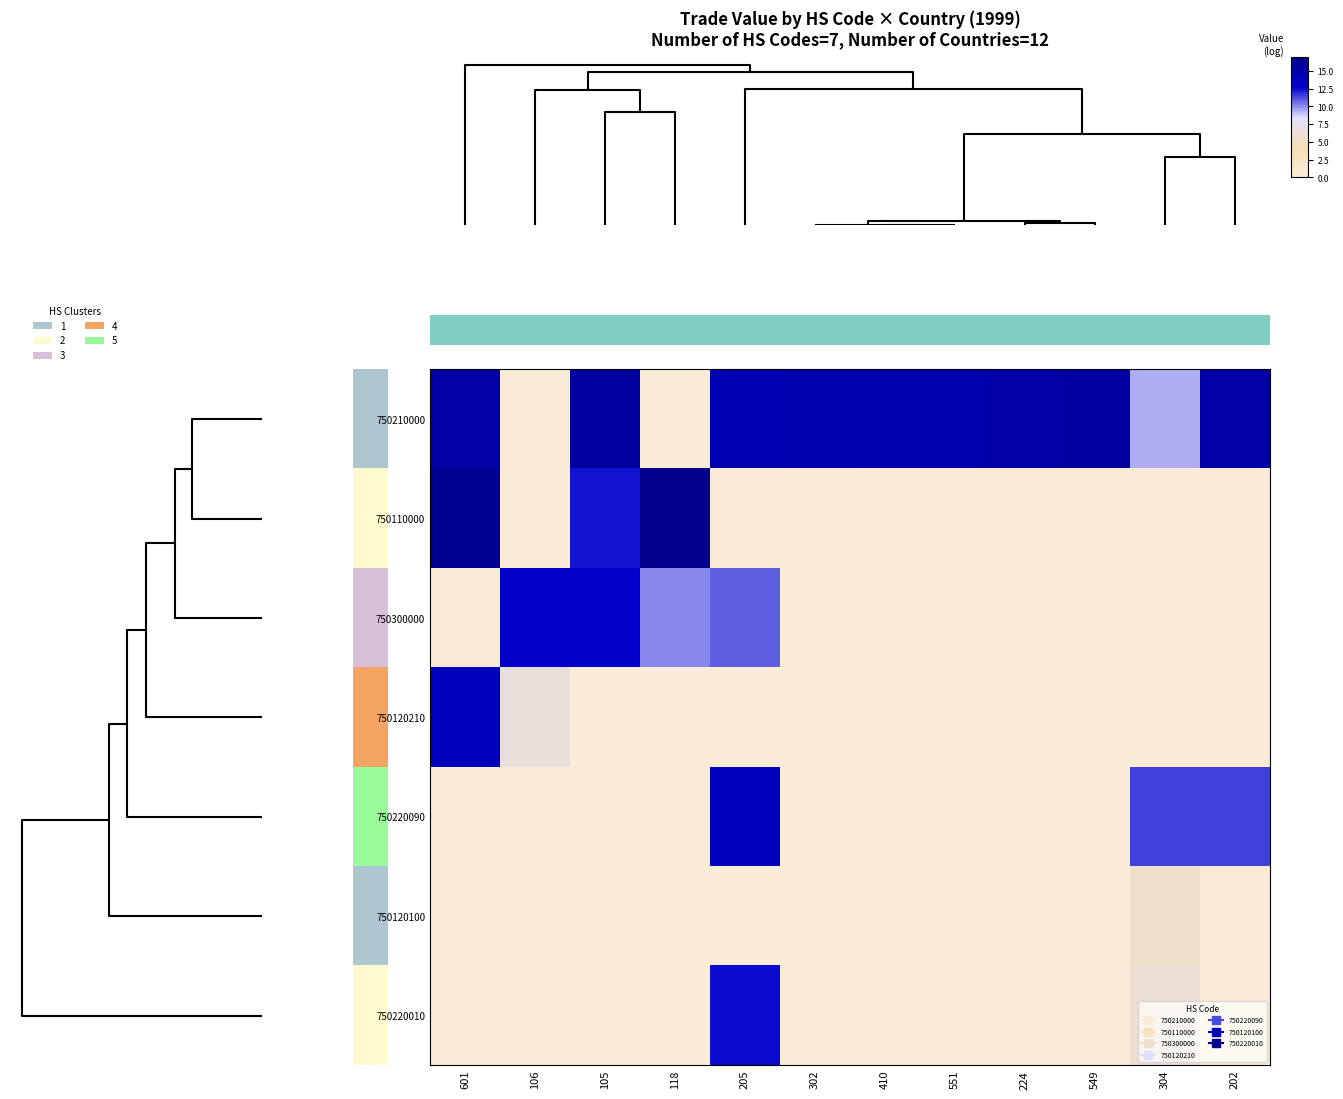

How many data points does each series have?

12